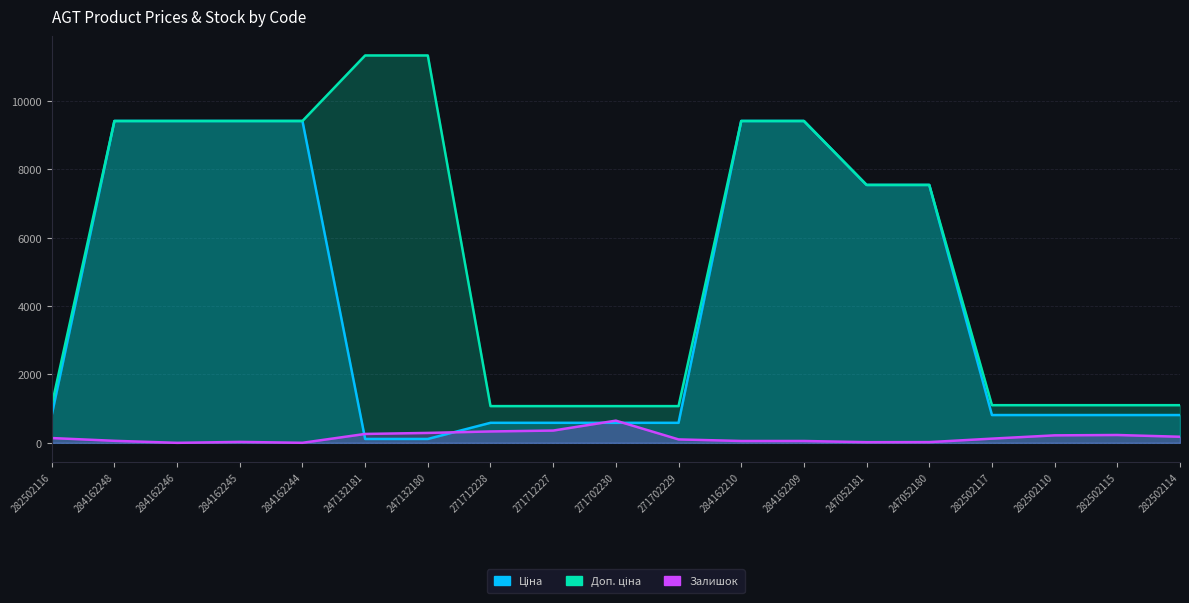

Reading right to left, what are all the values shown in this chart?

Ціна: 282502114=813.0	282502115=813.0	282502110=813.0	282502117=813.0	247052180=7545.9	247052181=7545.9	284162209=9416.9	284162210=9416.9	271702229=586.0	271702230=586.0	271712227=586.0	271712228=586.0	247132180=113.3	247132181=113.3	284162244=9416.9	284162245=9416.9	284162246=9416.9	284162248=9416.9	282502116=813.0
Доп. ціна: 282502114=1101.8	282502115=1101.8	282502110=1101.8	282502117=1101.8	247052180=7545.9	247052181=7545.9	284162209=9416.9	284162210=9416.9	271702229=1074.5	271702230=1074.5	271712227=1074.5	271712228=1074.5	247132180=11334.0	247132181=11334.0	284162244=9416.9	284162245=9416.9	284162246=9416.9	284162248=9416.9	282502116=1101.8
Залишок: 282502114=178.0	282502115=229.0	282502110=219.0	282502117=123.0	247052180=21.0	247052181=19.0	284162209=54.0	284162210=54.0	271702229=100.0	271702230=649.0	271712227=359.0	271712228=333.0	247132180=290.0	247132181=260.0	284162244=1.0	284162245=27.0	284162246=0.0	284162248=59.0	282502116=140.0